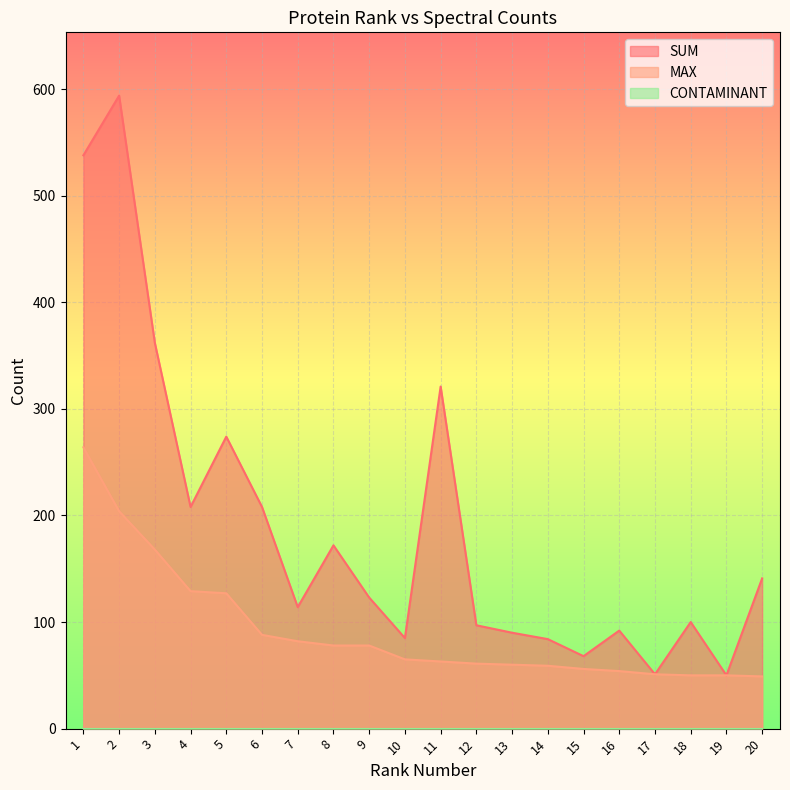

At which label is SUM closest to 322?

11